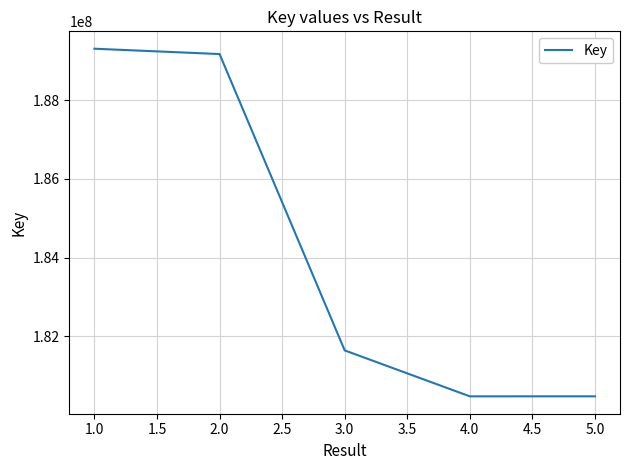

What is the sum of all values?

921072436